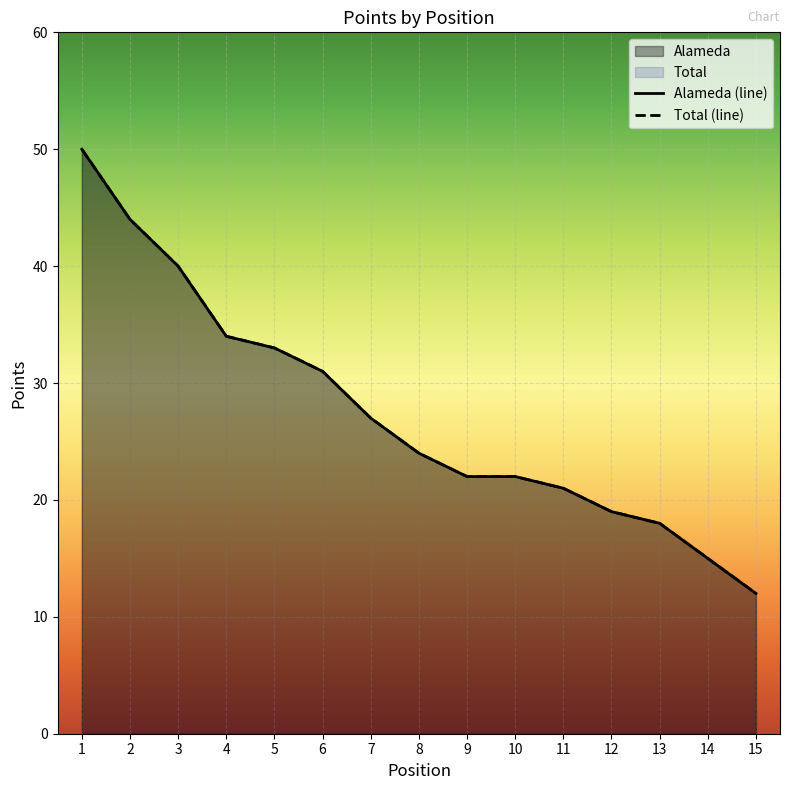

Is the value of Total at 1 greater than the value of Alameda at 1?

No